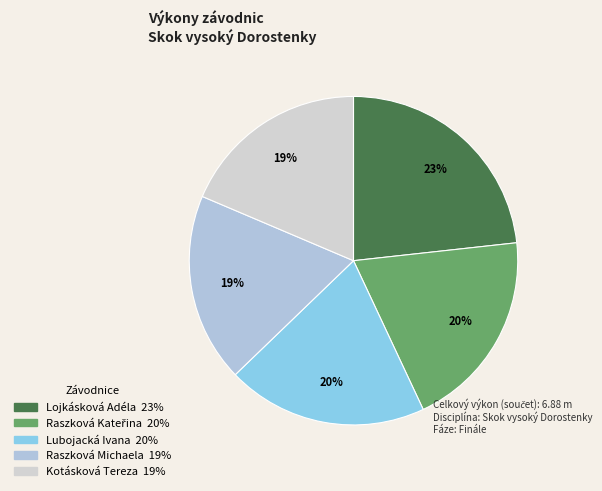

How many slices are in this pie chart?

5